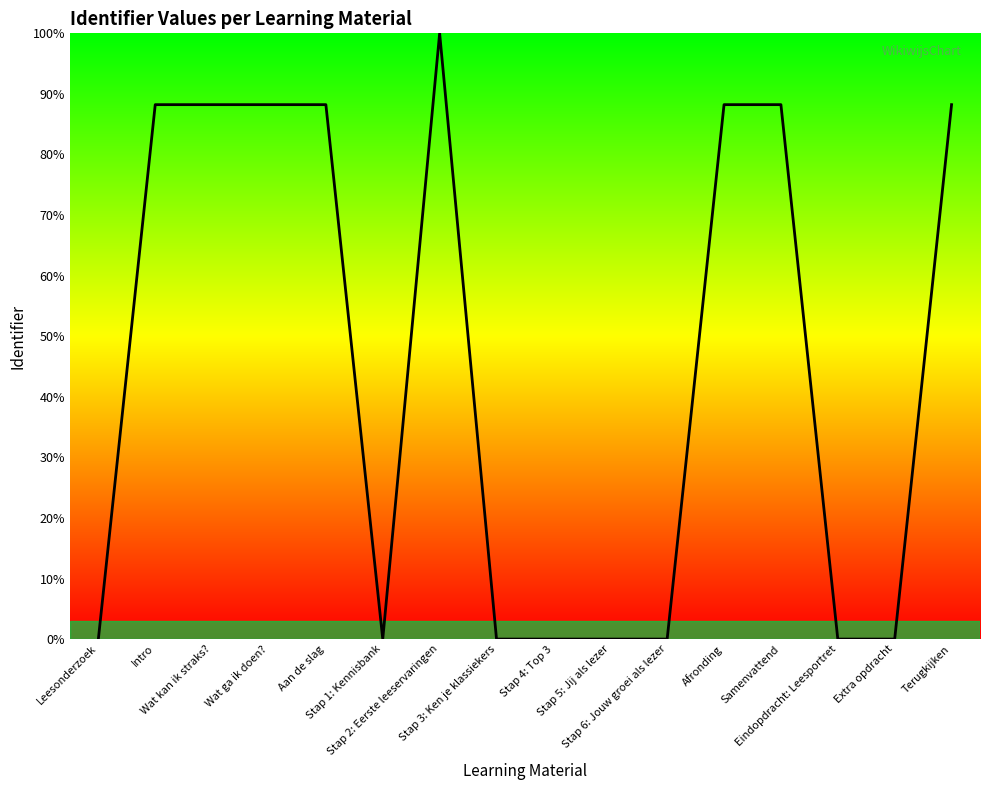

Where does the data first go above 88?

Intro